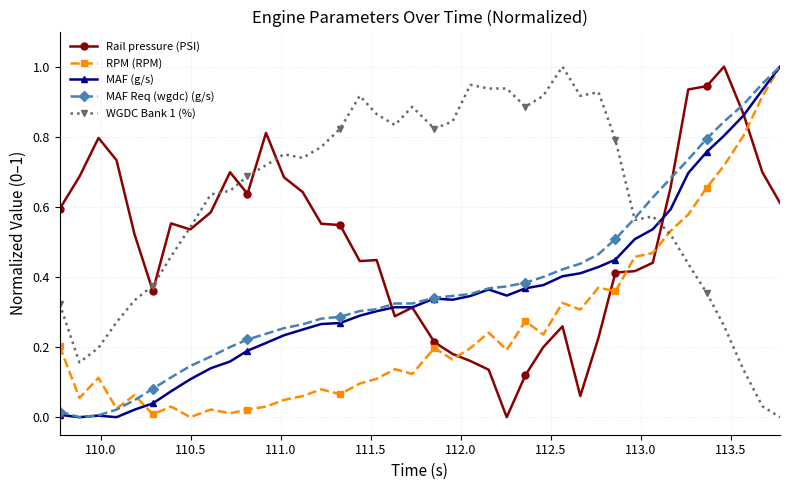

How many data points does each series have?

40